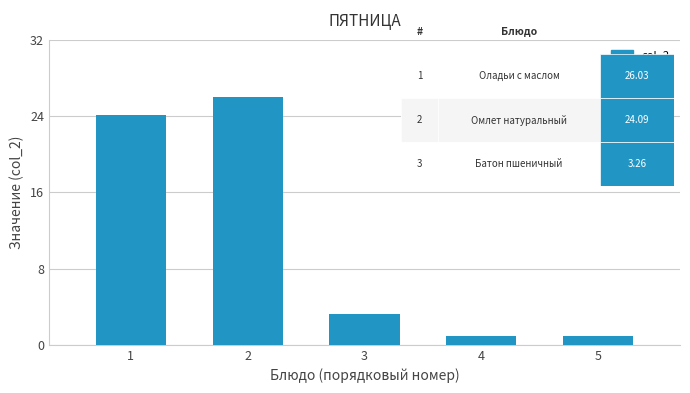

The value at 2 is 26.0. True or false?

True